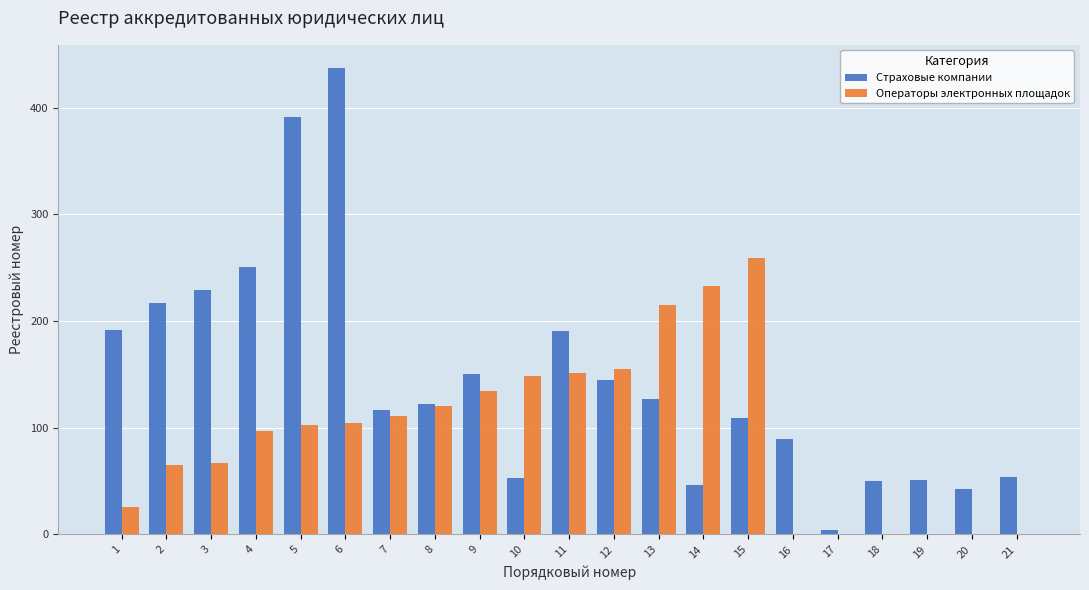

Which series has the largest total across all categories?

Страховые компании